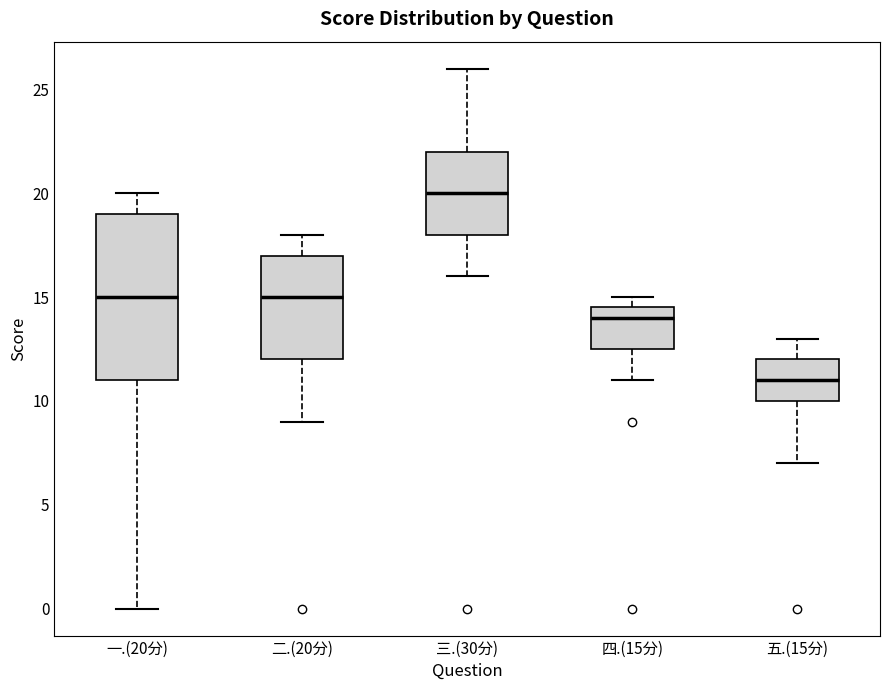

Which box is the tallest, from its lower edge to its upper edge?

一.(20分)